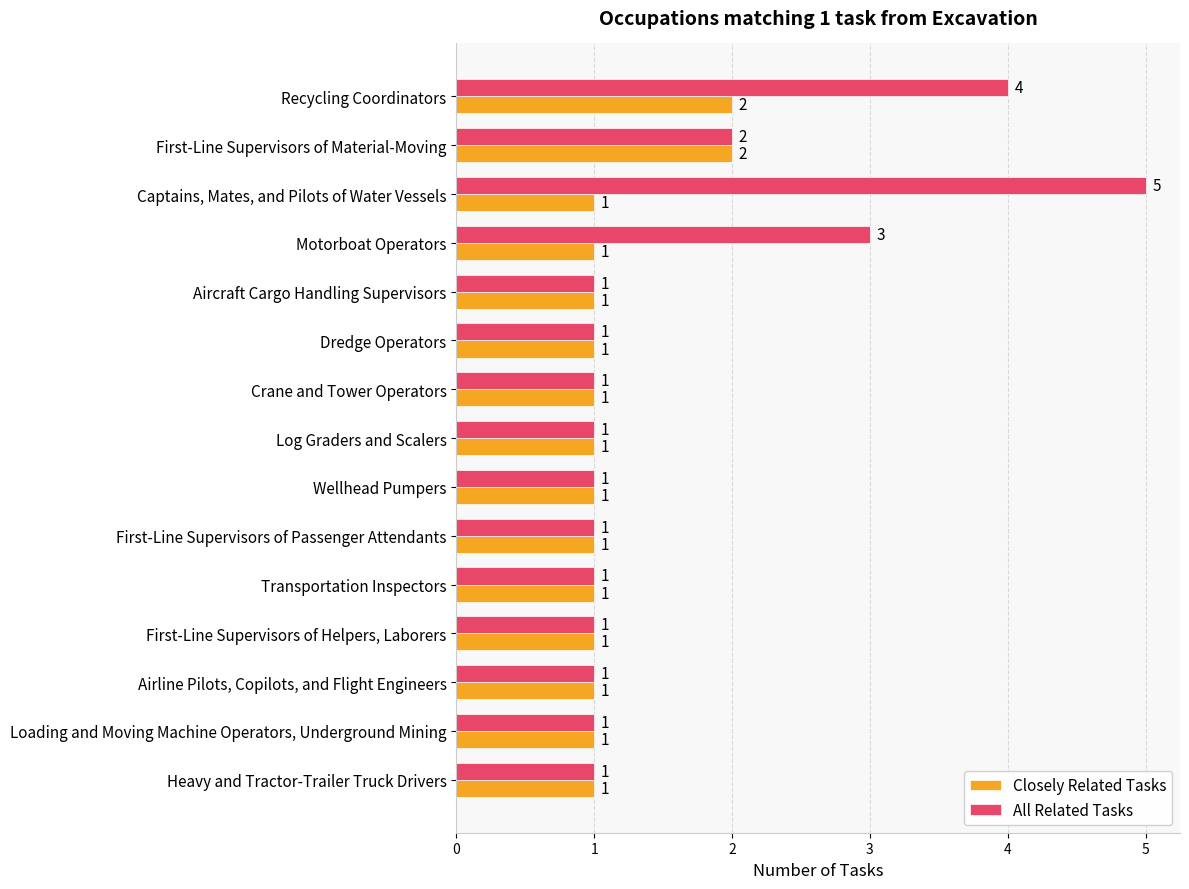

Which series has the largest total across all categories?

All Related Tasks